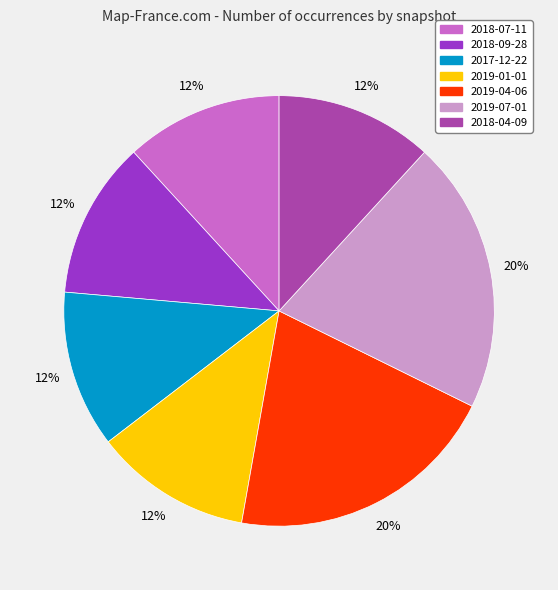

Do 2017-12-22 and 2018-09-28 together represent more than half of the pie?

No